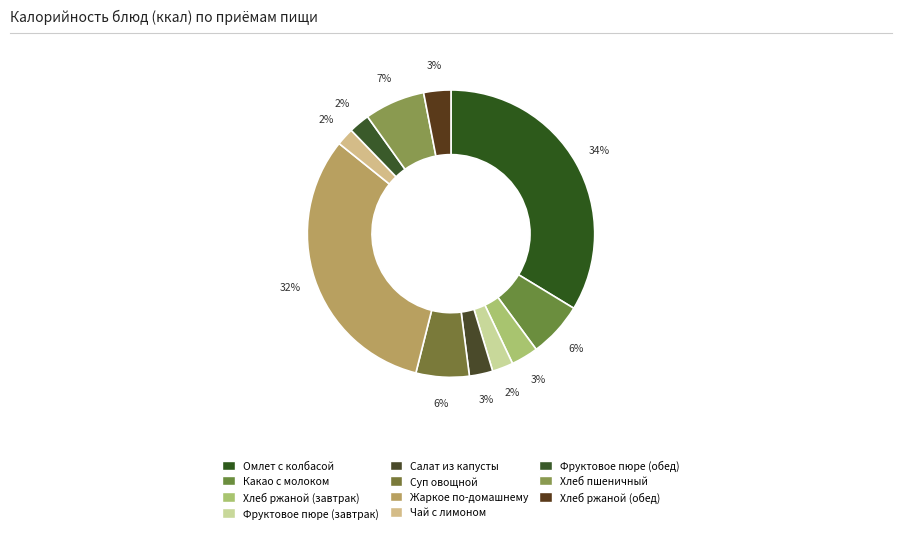

To the nearest percent, what percentage of the pie is Хлеб ржаной (завтрак)?

3%